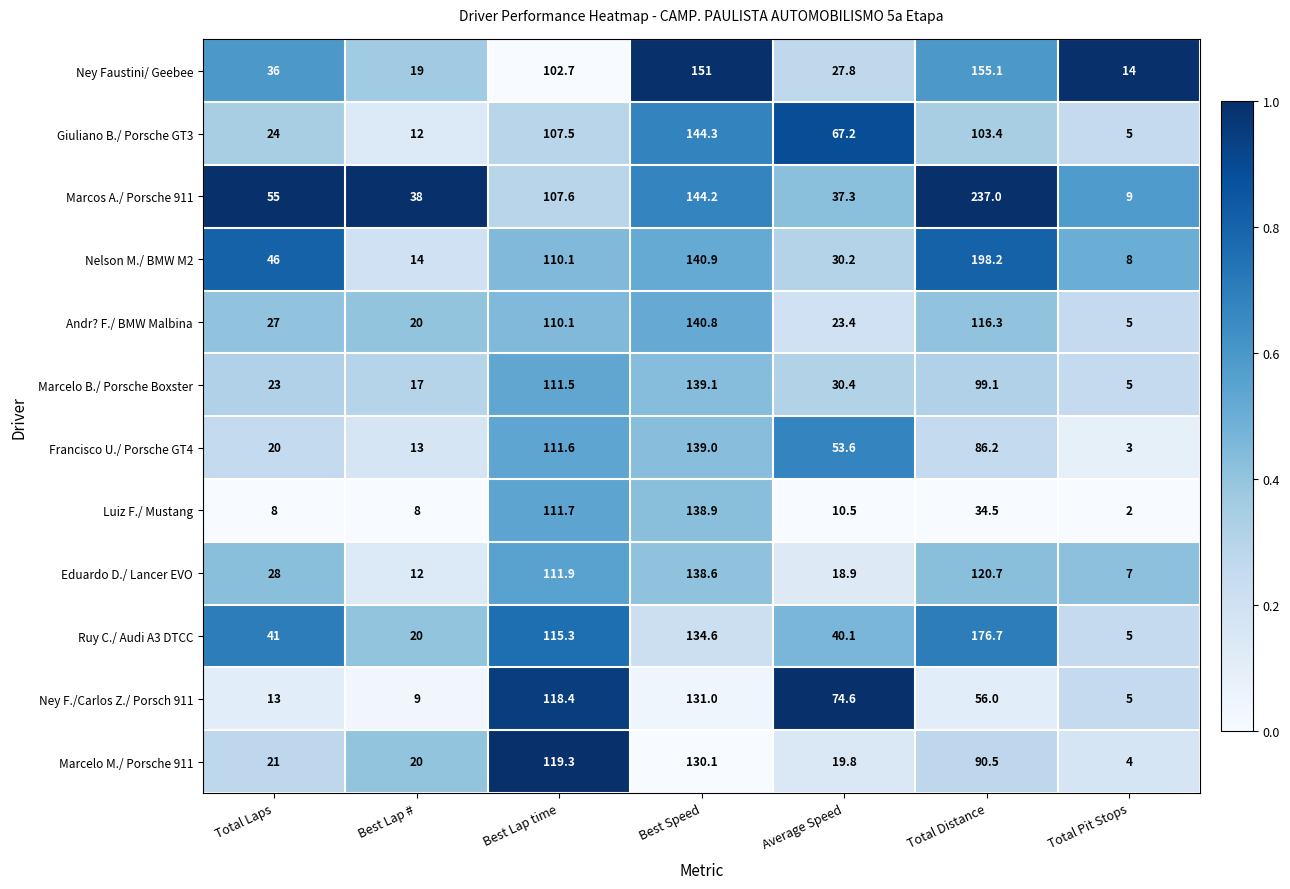

What is the difference between the maximum and minimum values in the Luiz F./ Mustang series?

136.9